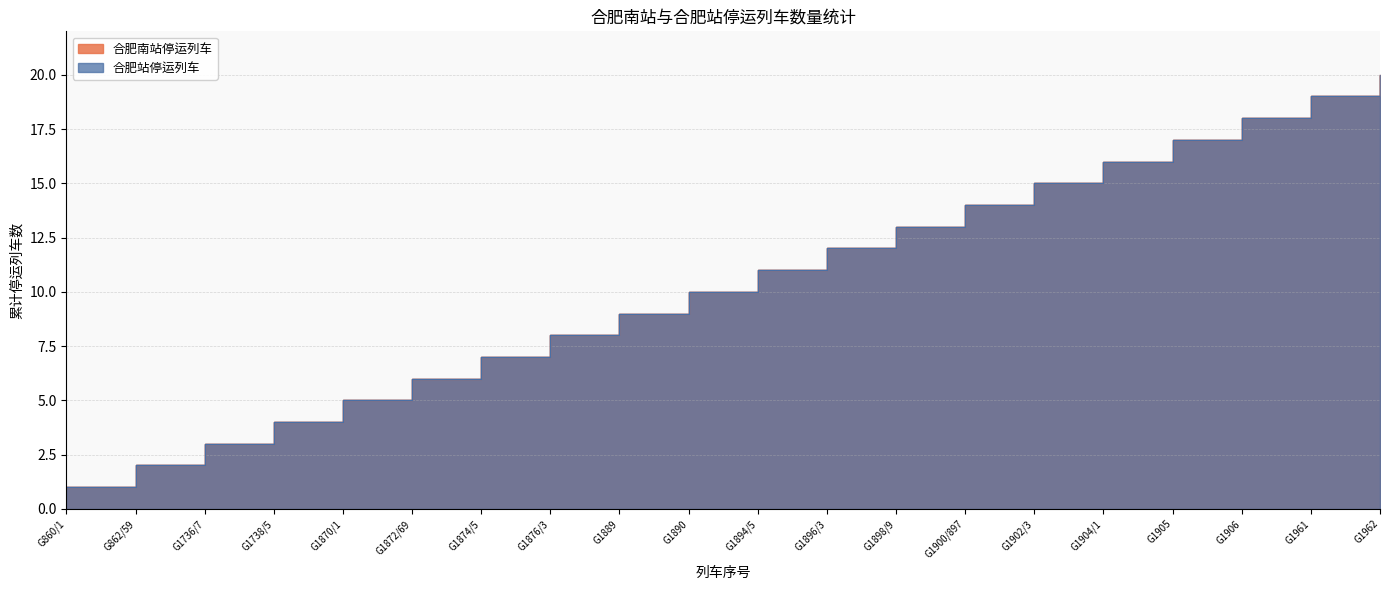

How many data points in 合肥站停运列车 are above 11?

9